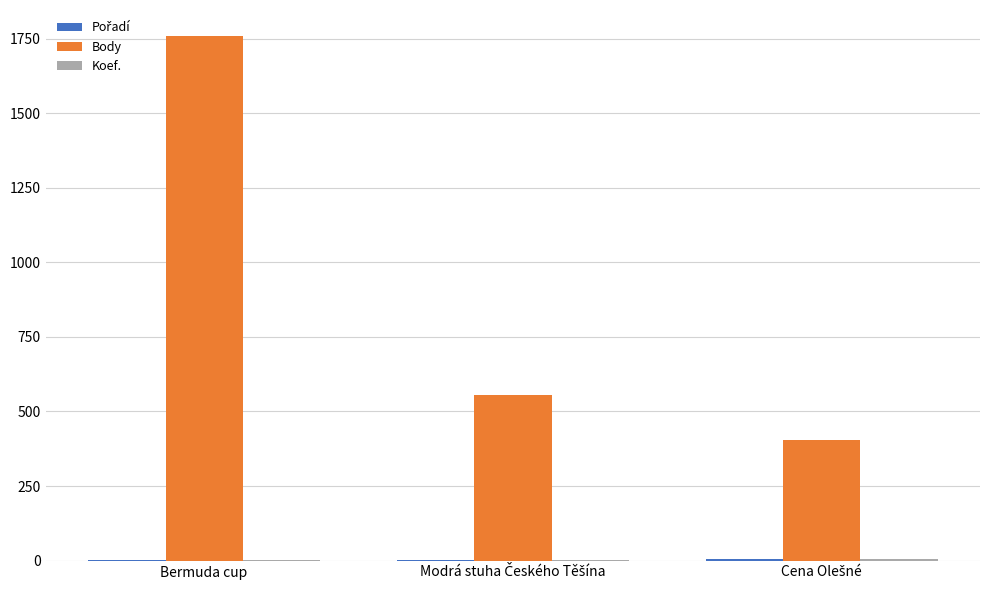

What is the spread (max minus min) of values at Bermuda cup?

1757